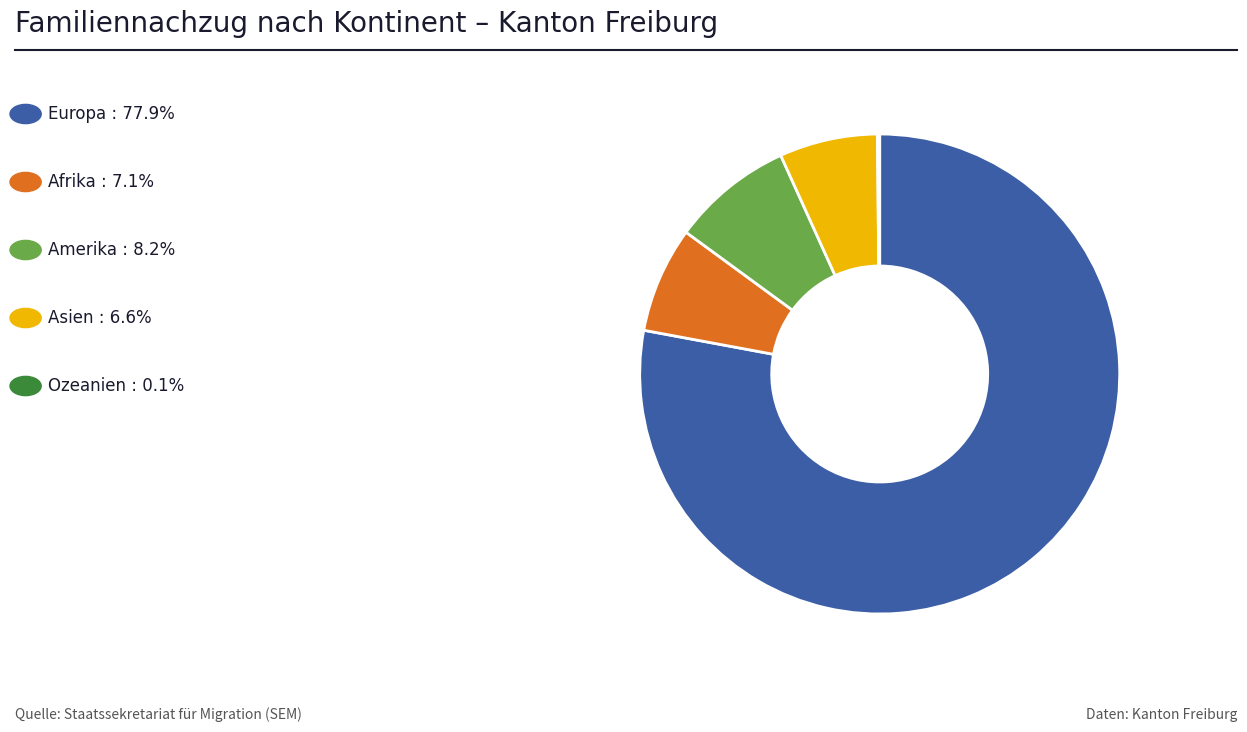

Does any single category account for the majority?

Yes